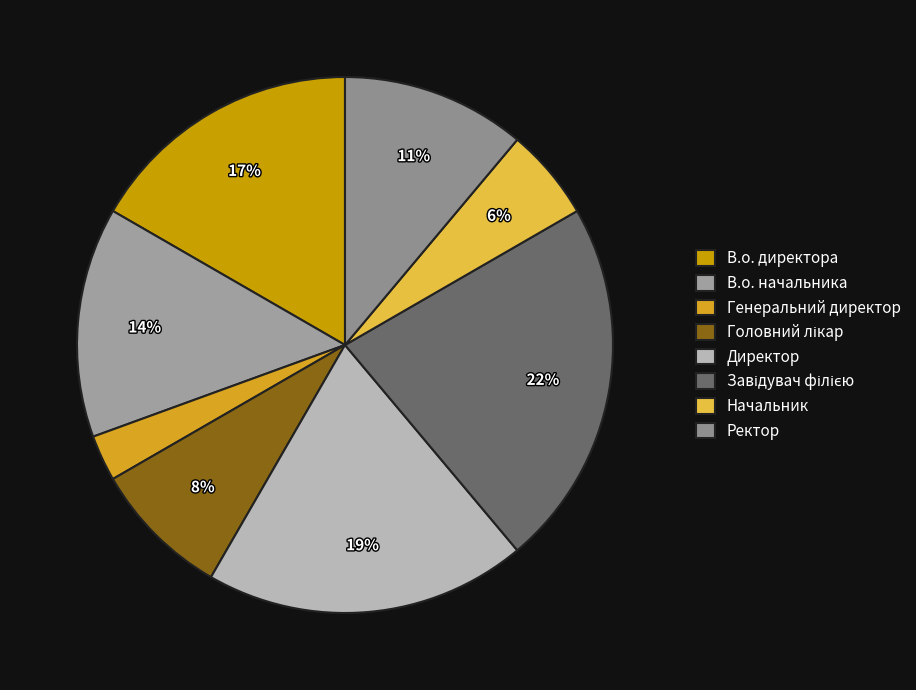

Does В.о. начальника represent more than half of the total?

No